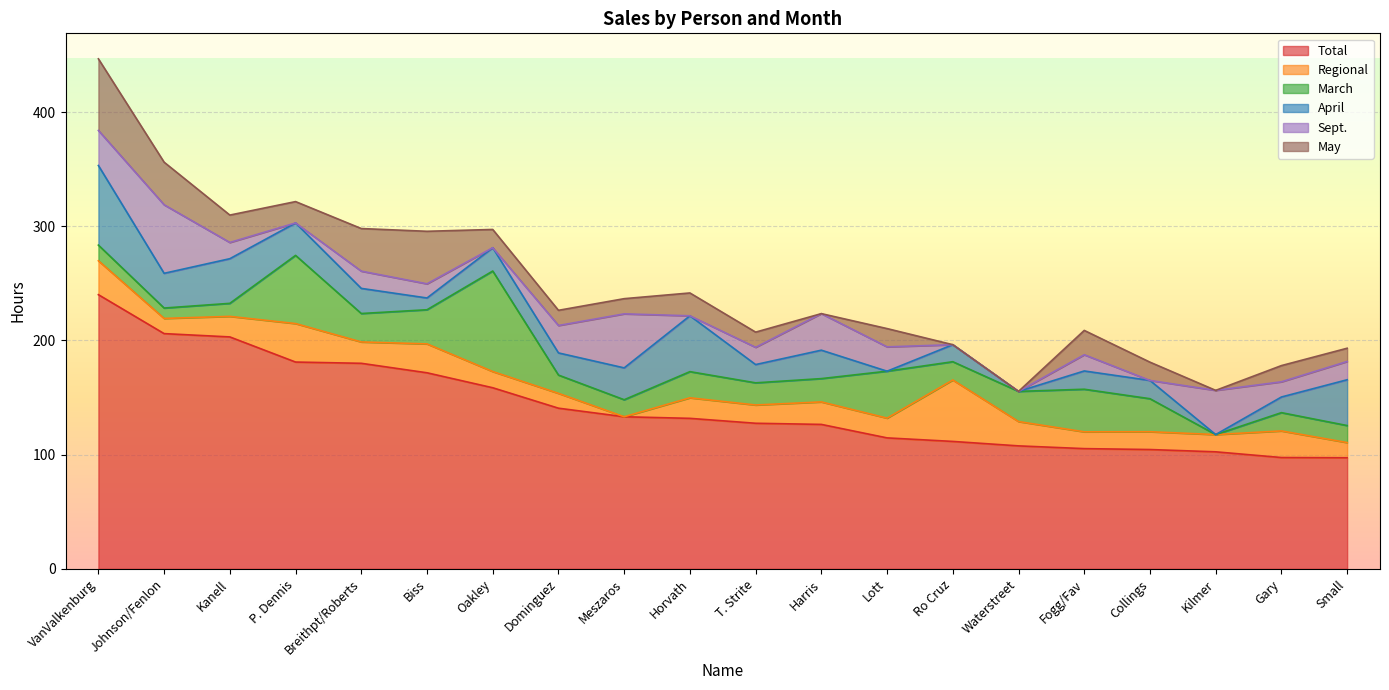

The value of Total at Breithpt/Roberts is 180.0. True or false?

True